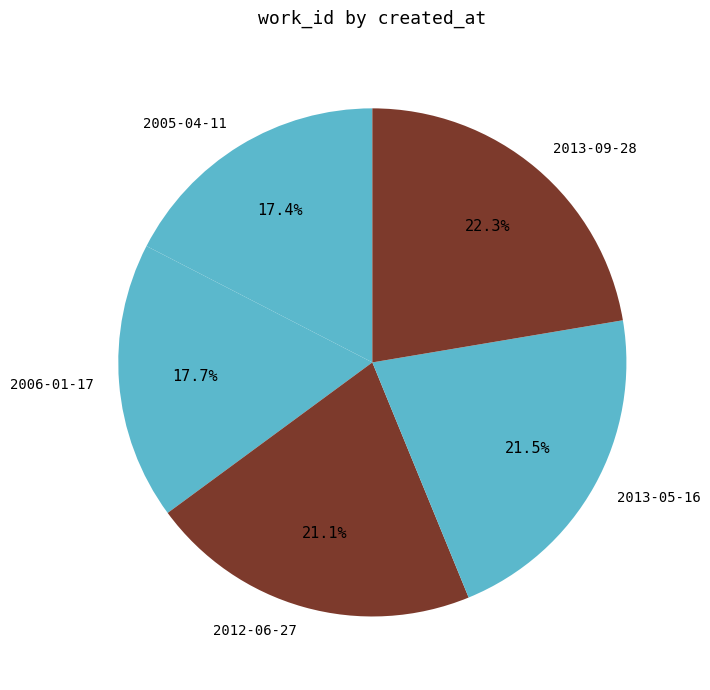

How many segments does this pie chart have?

5